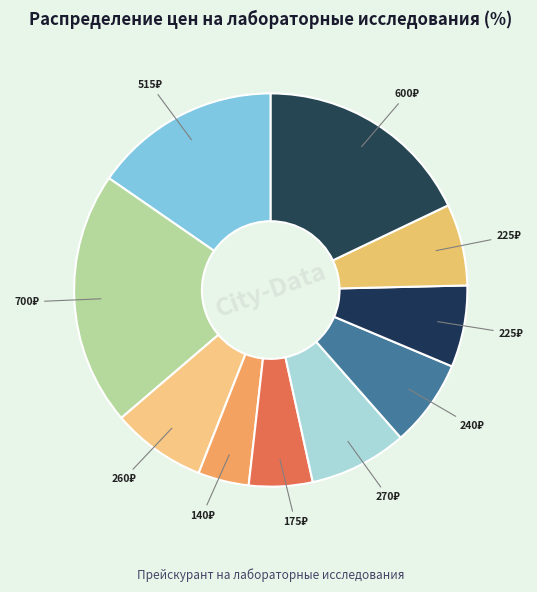

Count the number of slices in the pie.

10